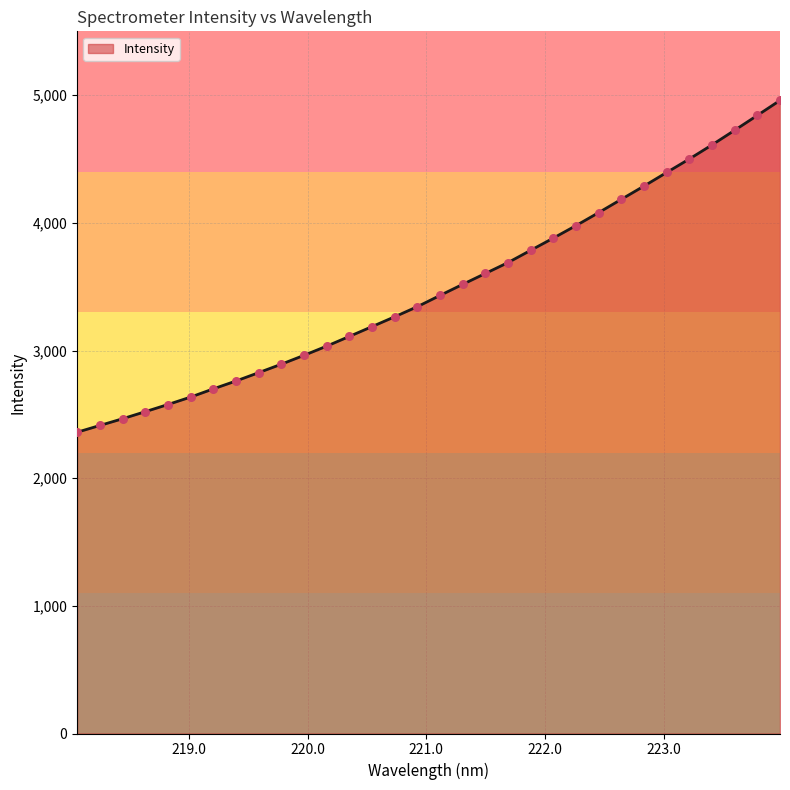

What is the maximum value shown in the chart?

4959.1